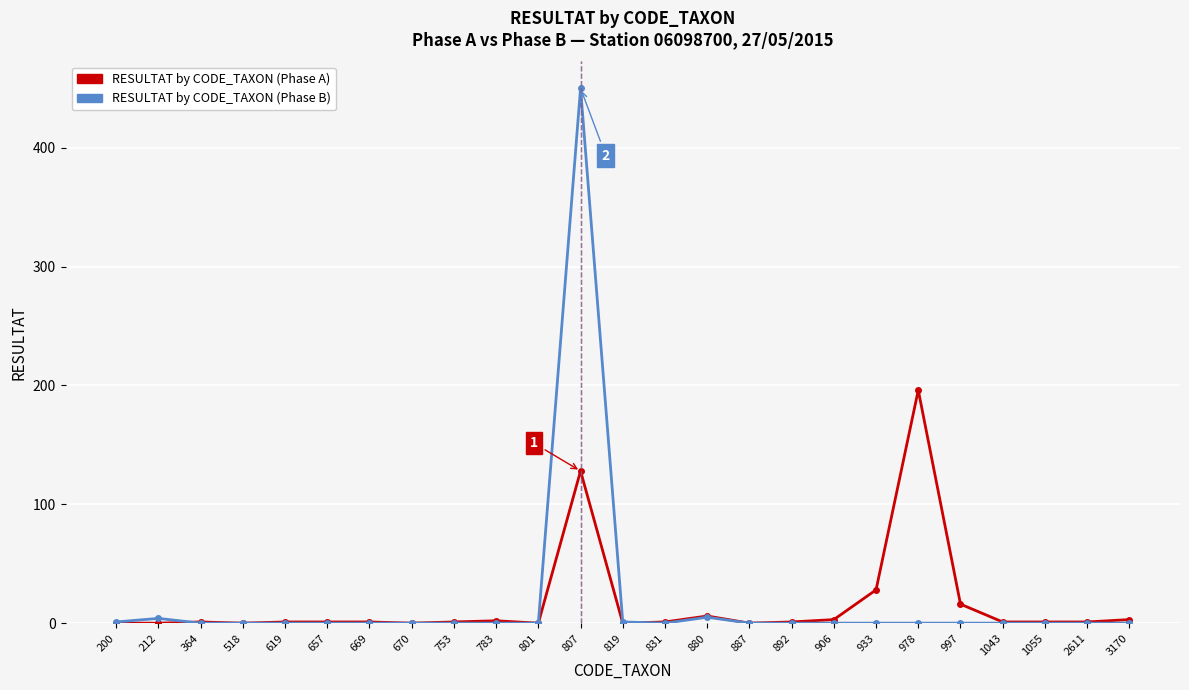

Rank the series by their maximum value, from lowest to highest.

RESULTAT by CODE_TAXON (Phase A), RESULTAT by CODE_TAXON (Phase B)